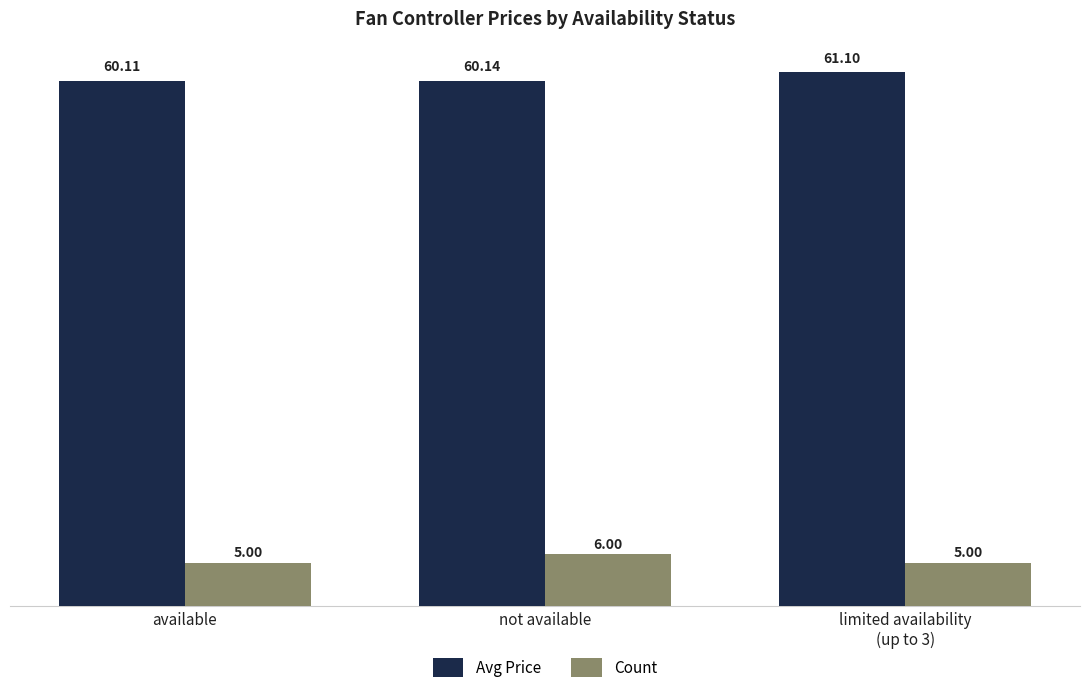

Rank the series at available from highest to lowest value.

Avg Price, Count